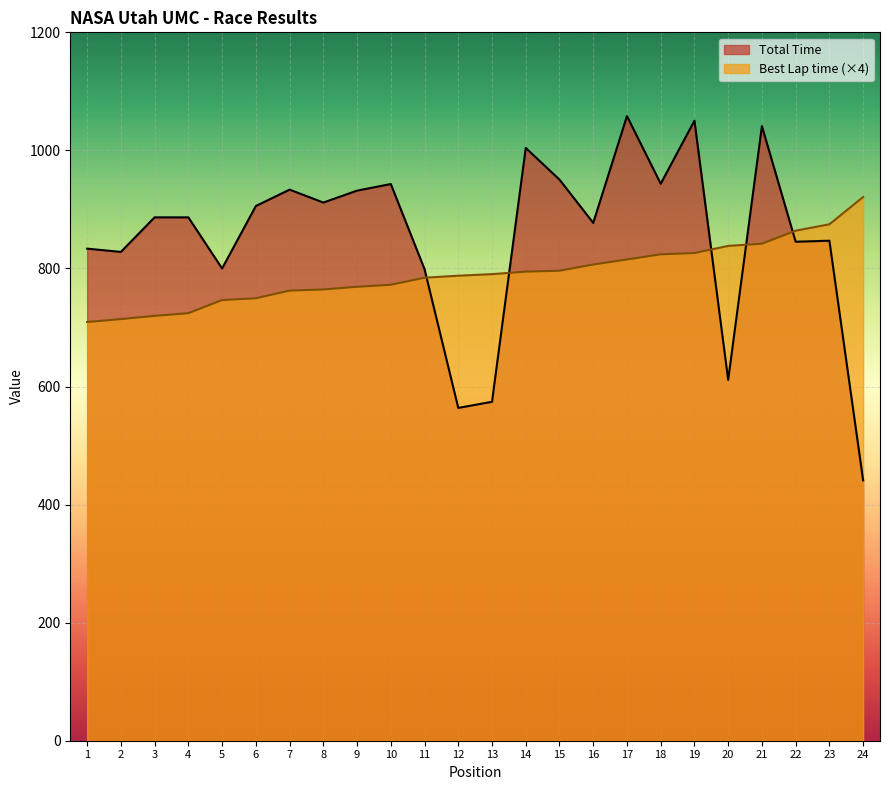

What is the average value of the Total Time series?

852.8